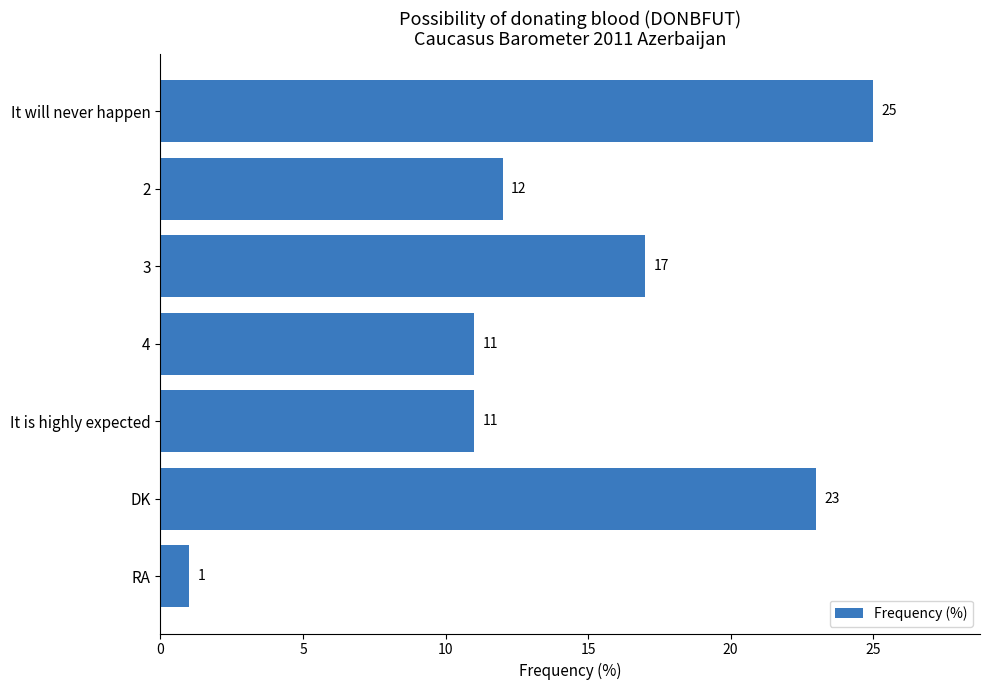

What is the sum of all values?

100